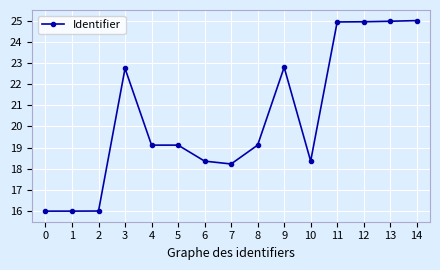

The value at 6 is 8.5. True or false?

False